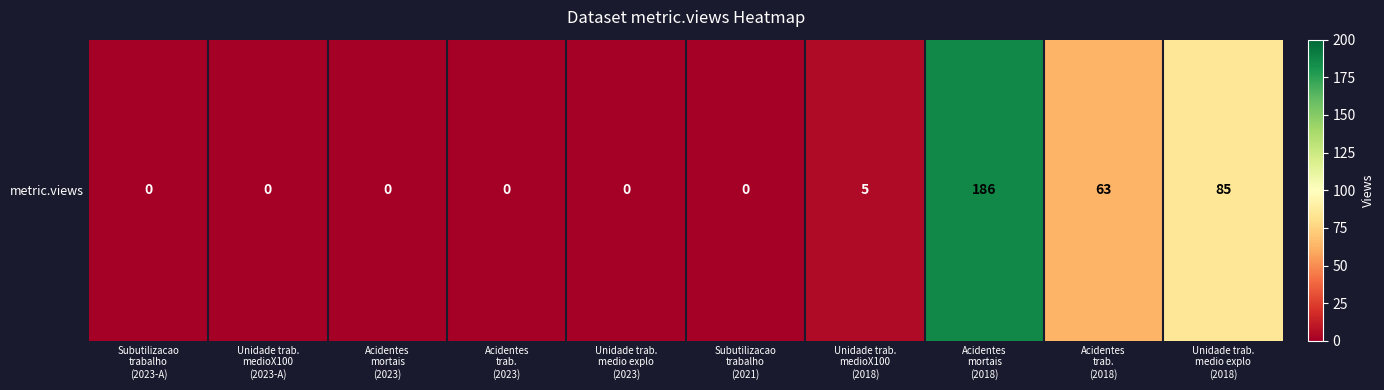

What is the difference between the maximum and second lowest values?

186